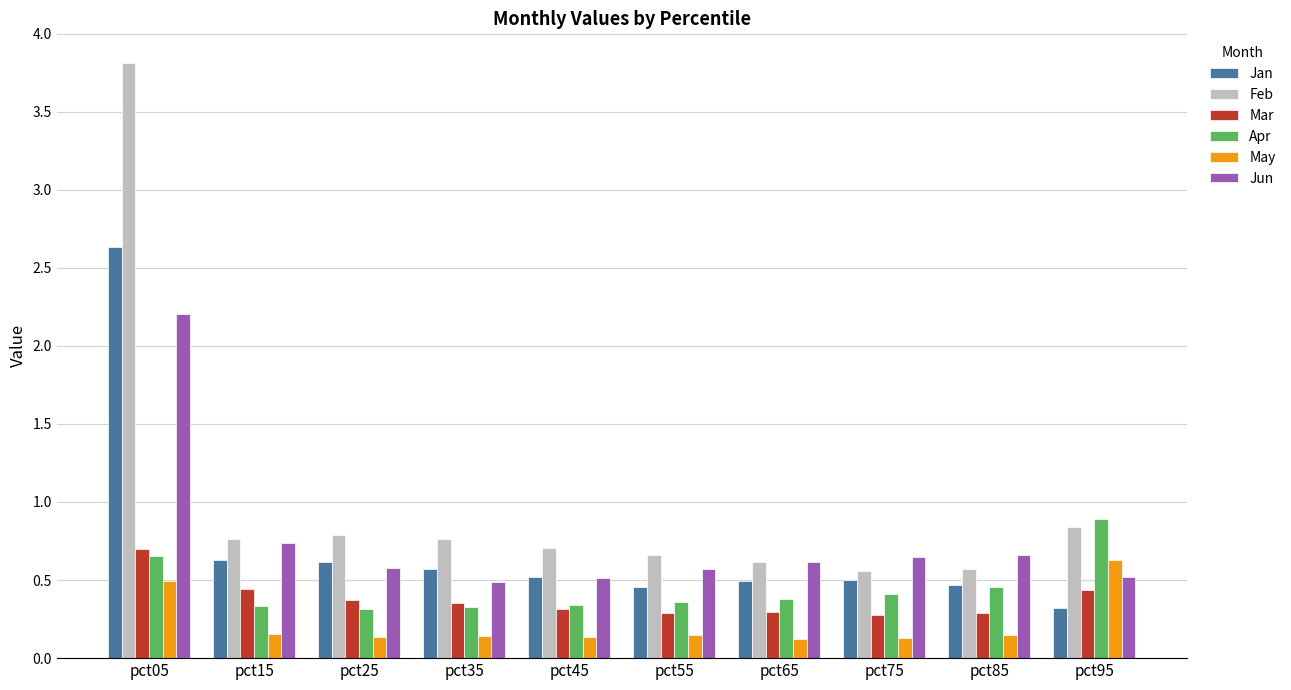

Which series has the widest spread of values?

Feb